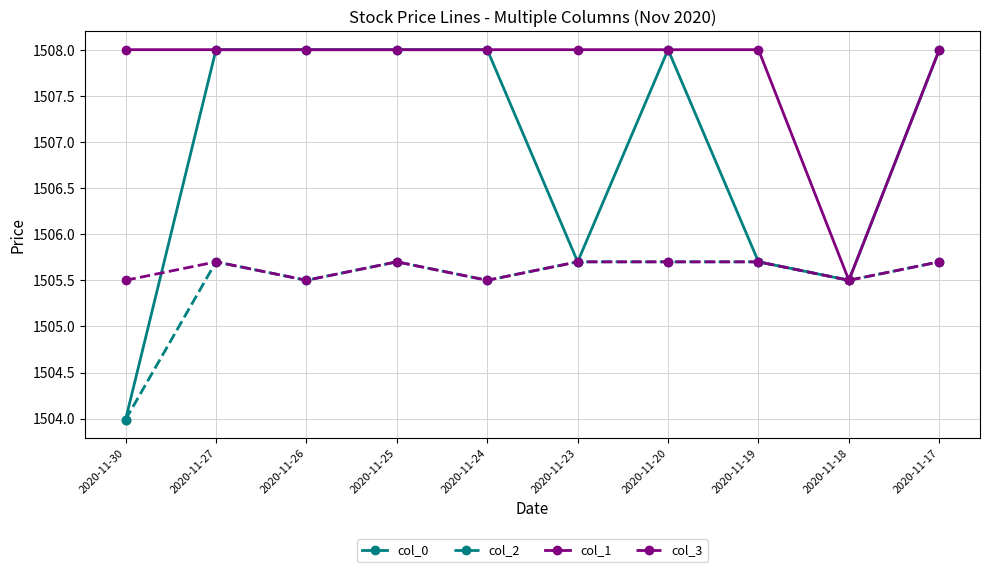

At which category does col_2 reach its first local valley?

2020-11-26